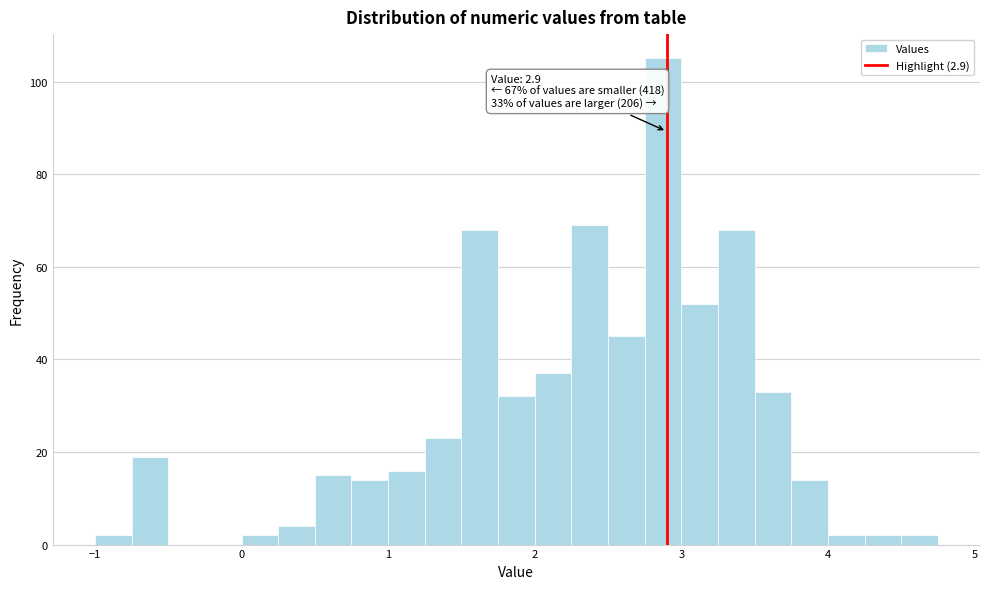

Around what value on the x-axis is the tallest bar? Give the approximate position of its centre, as read against the axis.

2.9